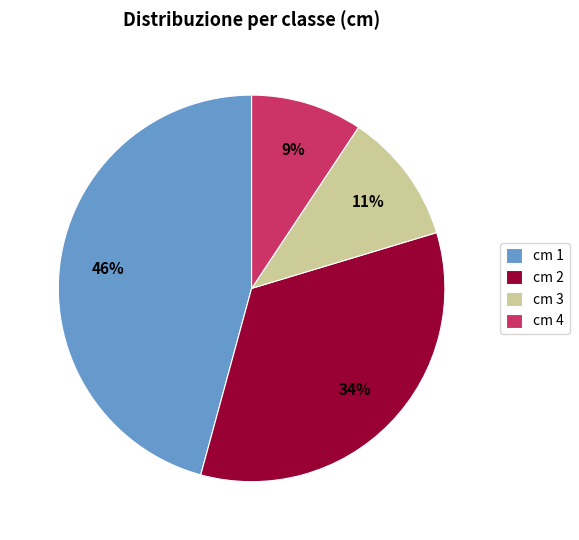

Which category has the biggest portion of the pie?

cm 1